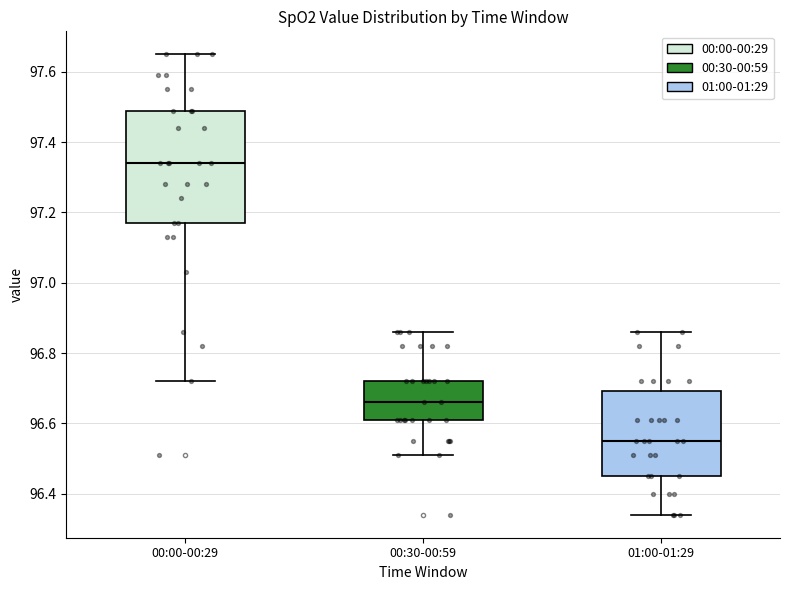

Reading left to right, read every box against the y-axis: the position of its median line, the range the box covers, and the ends of its whiskers. The values are not printed on the chart, so give them approximately, as read against the axis.

00:00-00:29: median 97.34, box 97.18 to 97.50, whiskers 96.72 to 97.66
00:30-00:59: median 96.66, box 96.62 to 96.72, whiskers 96.52 to 96.86
01:00-01:29: median 96.56, box 96.46 to 96.70, whiskers 96.34 to 96.86